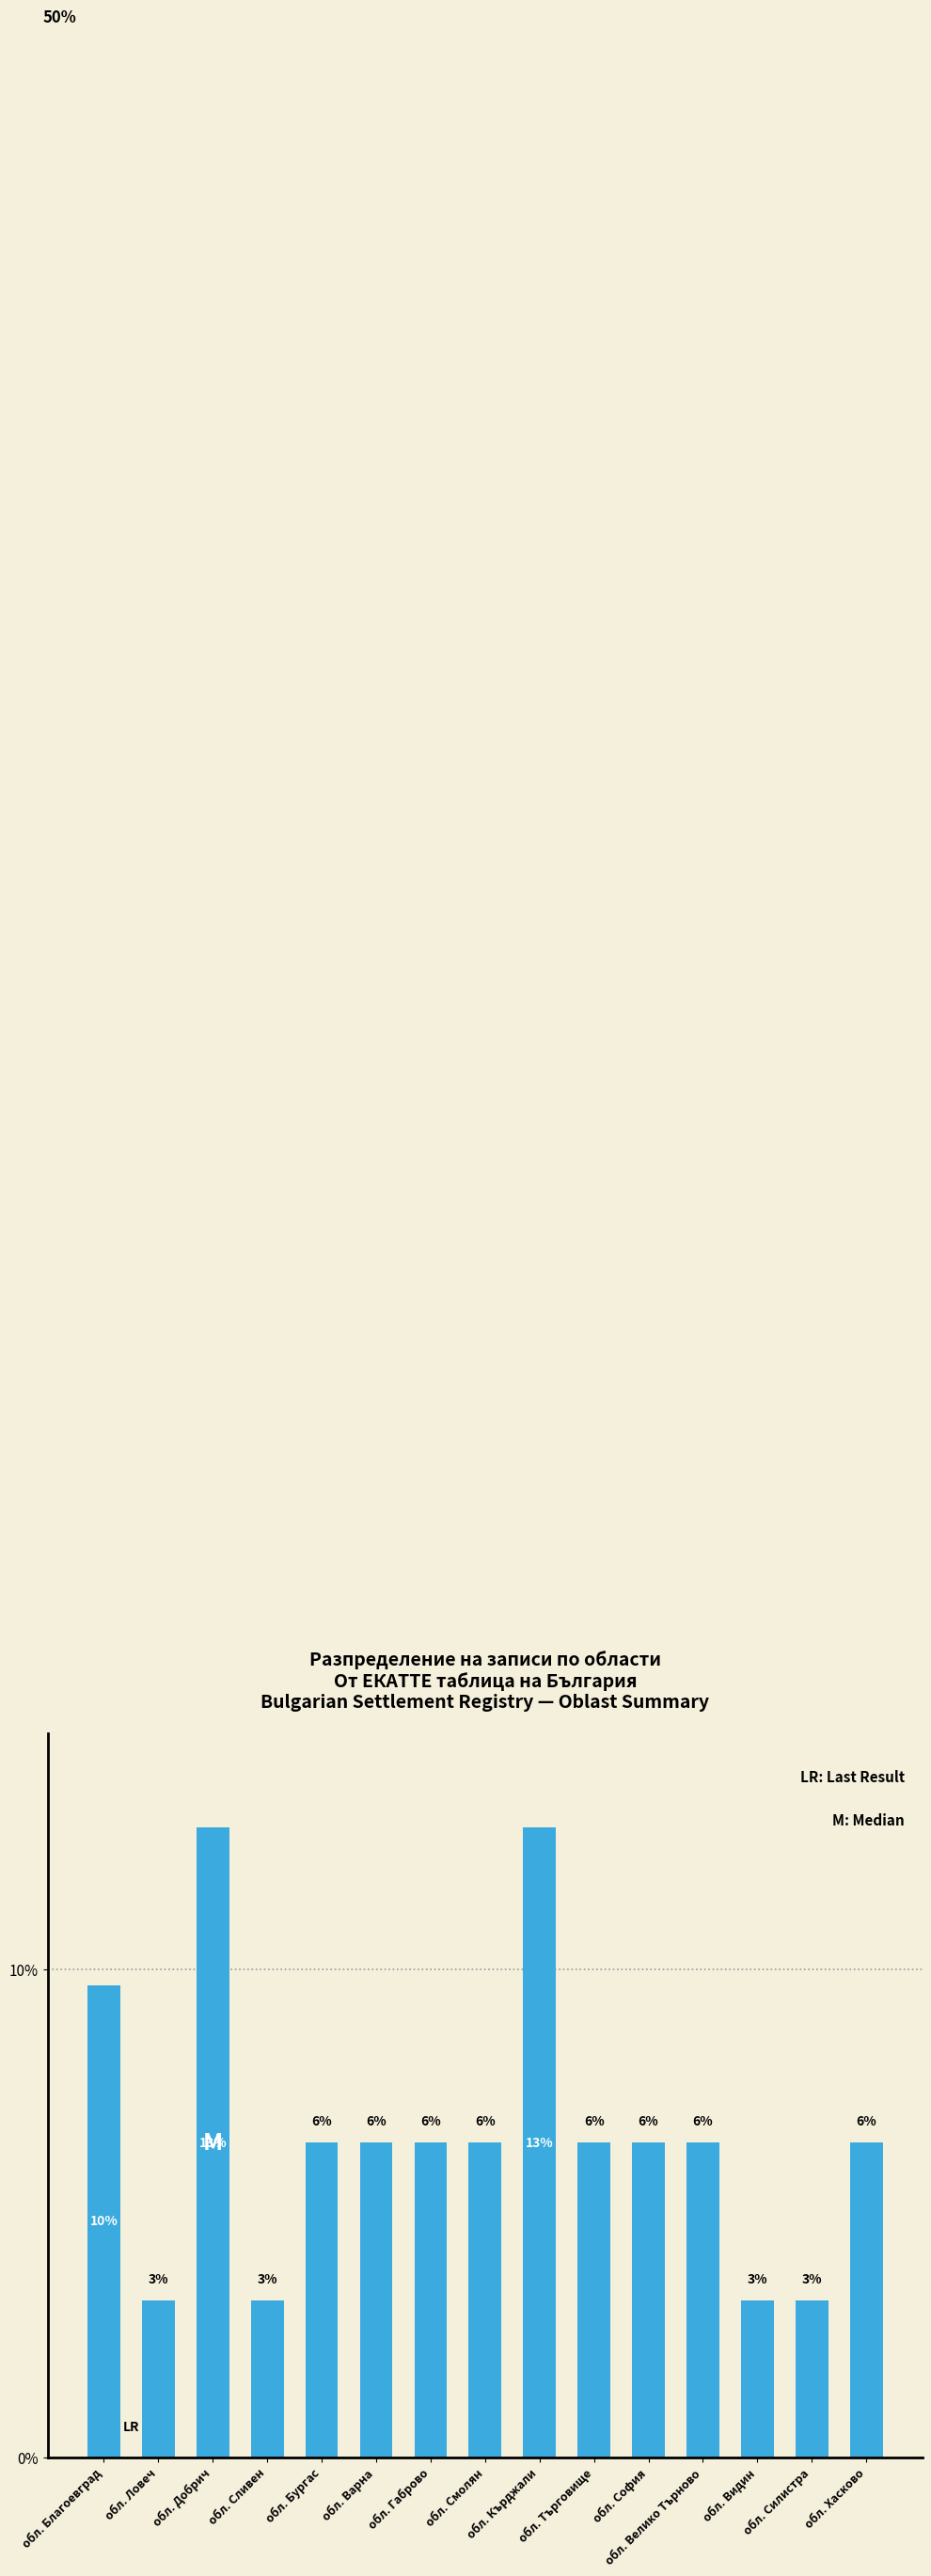

What position from the right is обл. Хасково?

1